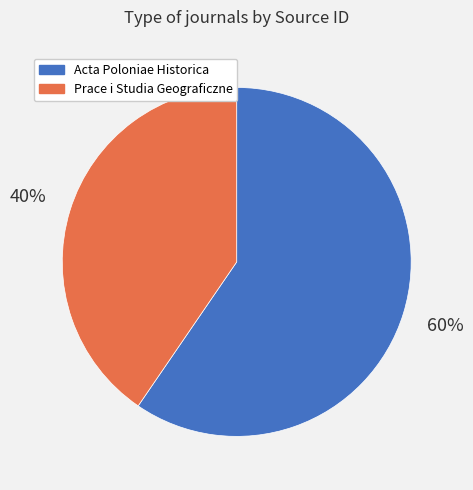

To the nearest percent, what is the combined percentage of Prace i Studia Geograficzne and Acta Poloniae Historica?

100%